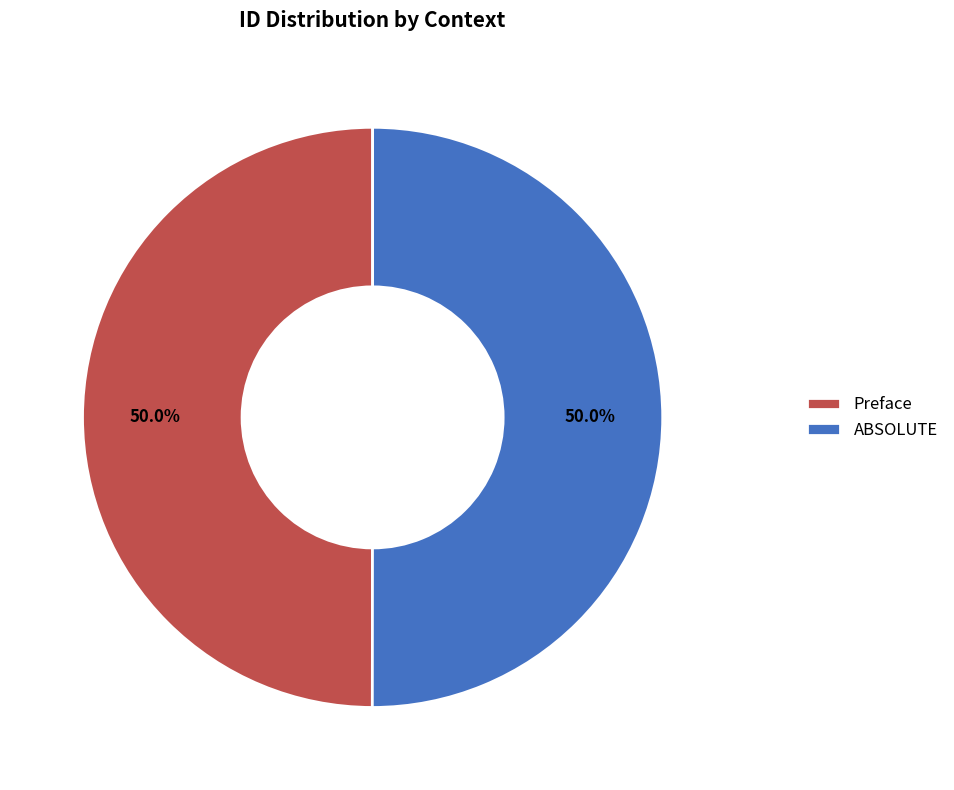

How much of the chart is everything except Preface?

50.0%